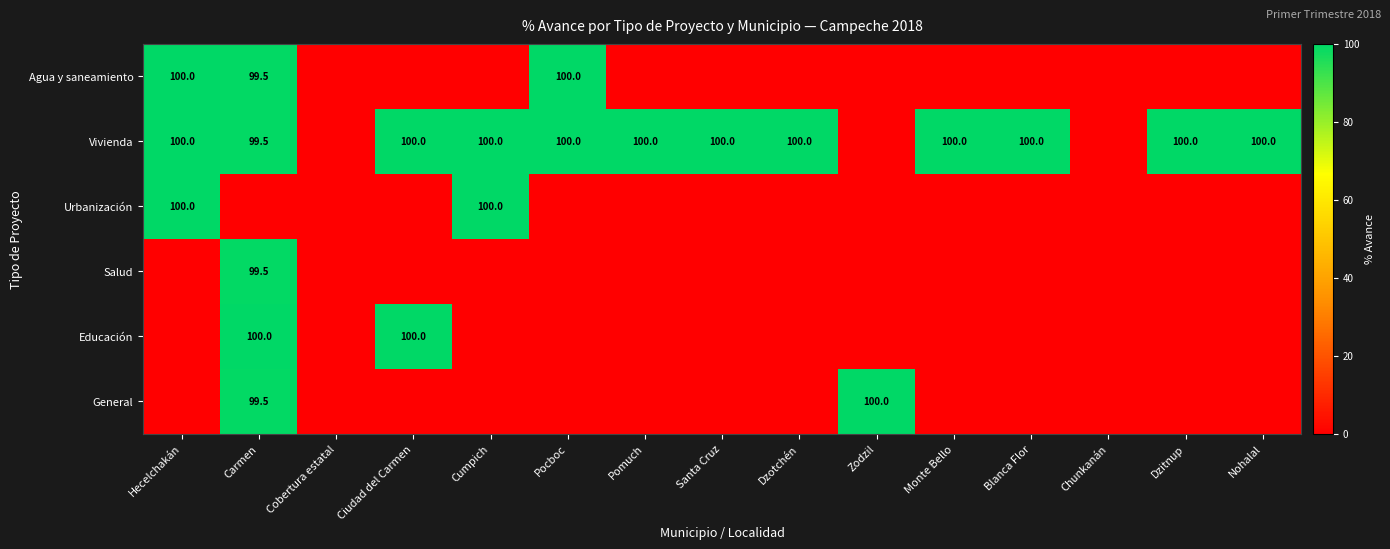

How many data points does each series have?

15